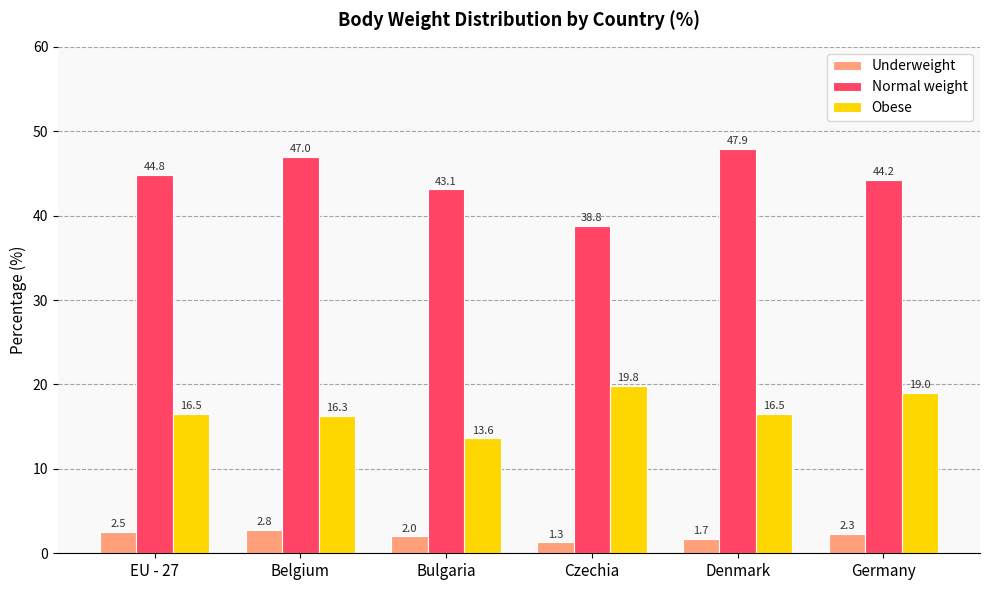

What is the approximate value of Obese at EU - 27?

16.5